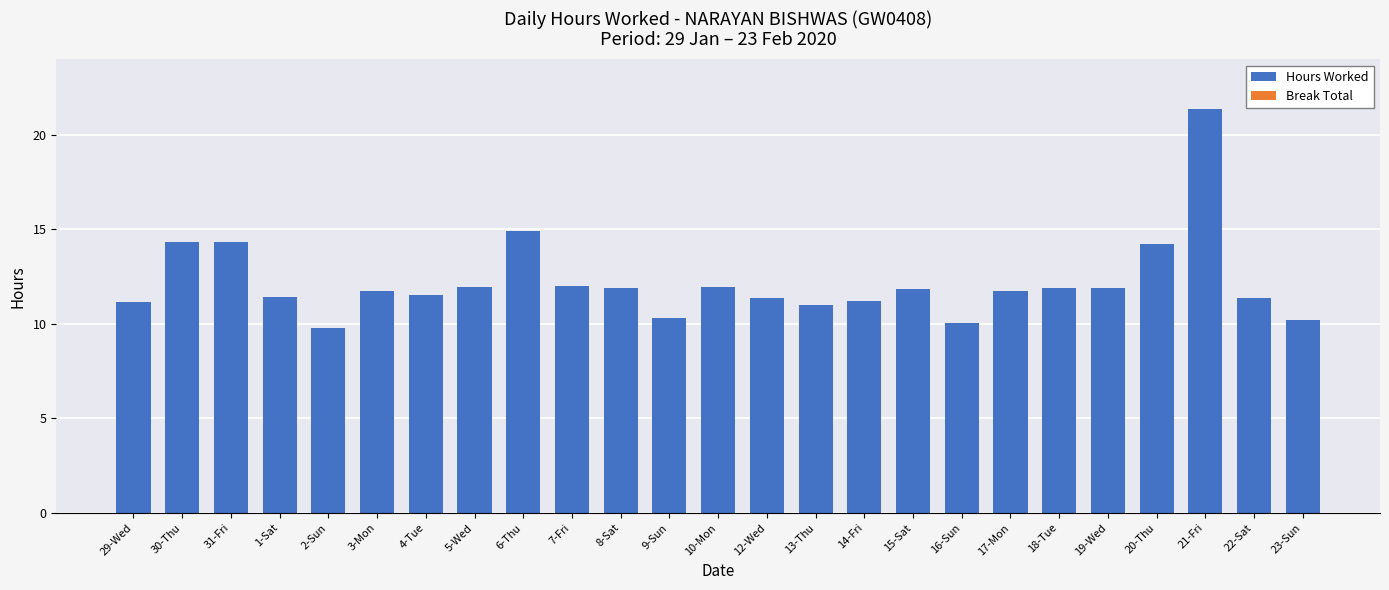

What is the maximum value shown in the chart?

21.4